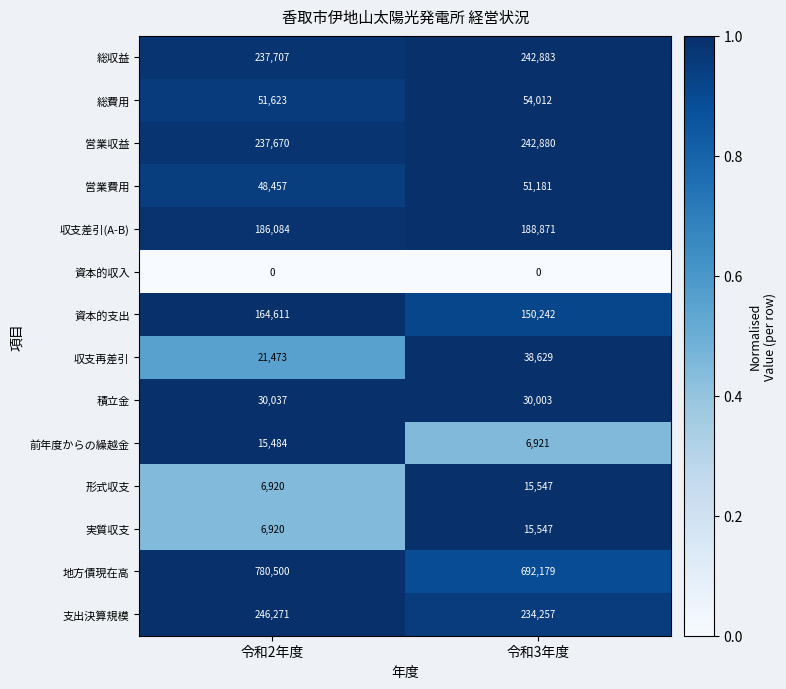

The value of 収支再差引 at 令和3年度 is 21267. True or false?

False